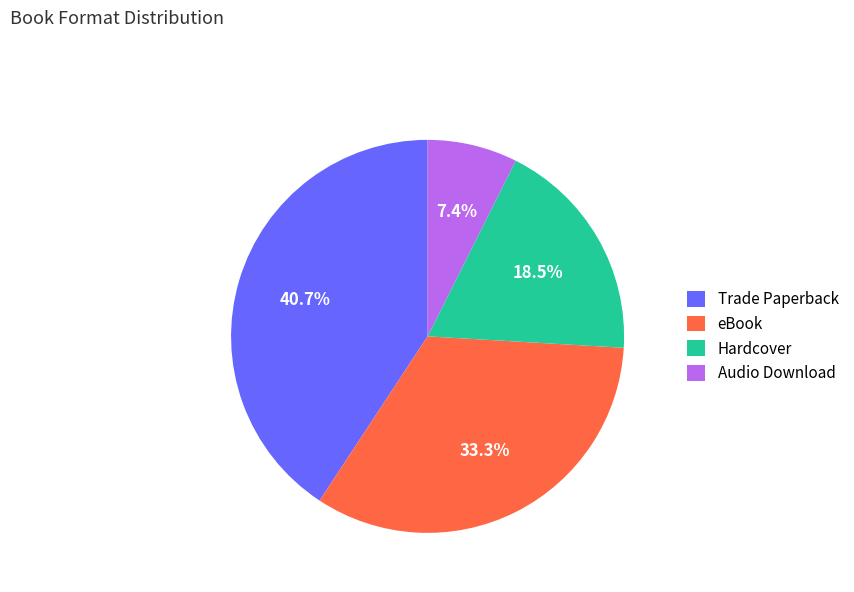

Count the number of slices in the pie.

4